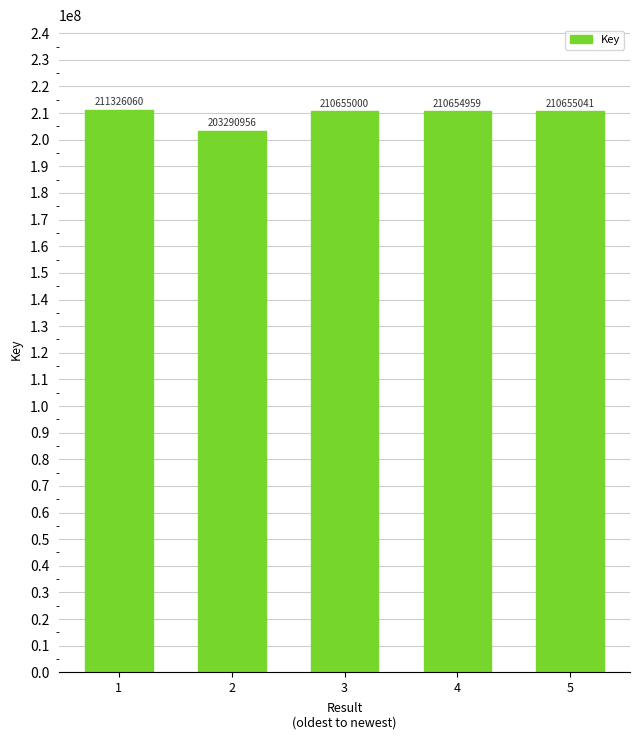

What is the difference between the maximum and minimum values?

8035104